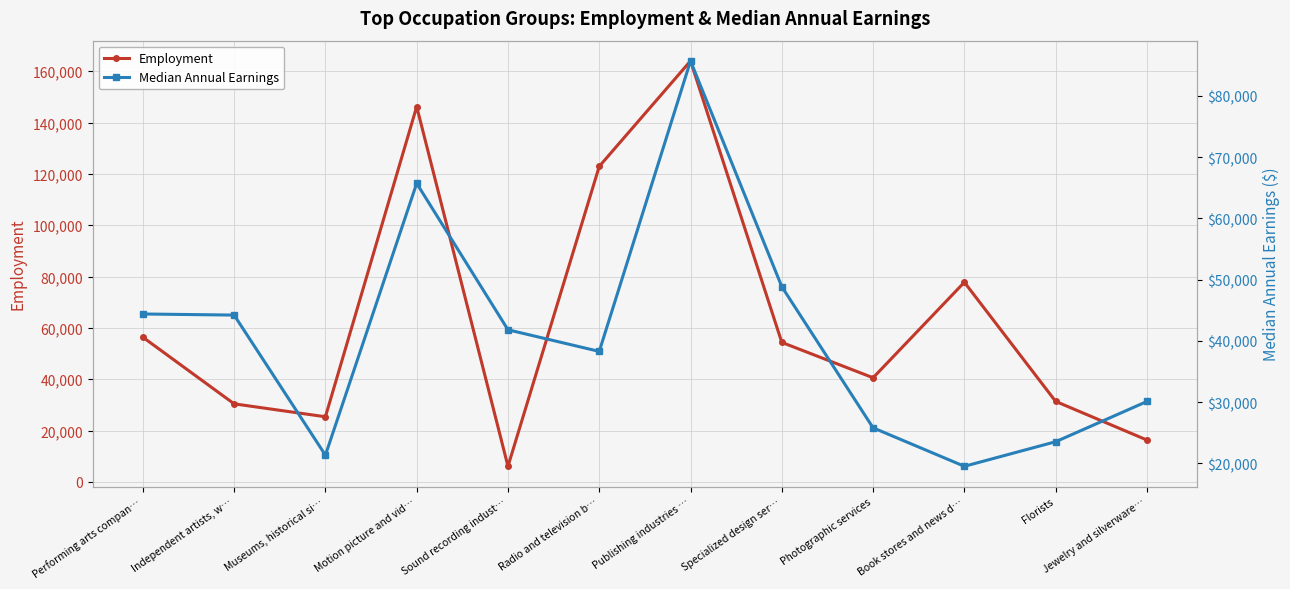

At which category does the chart reach its minimum across all series?

Sound recording indust…